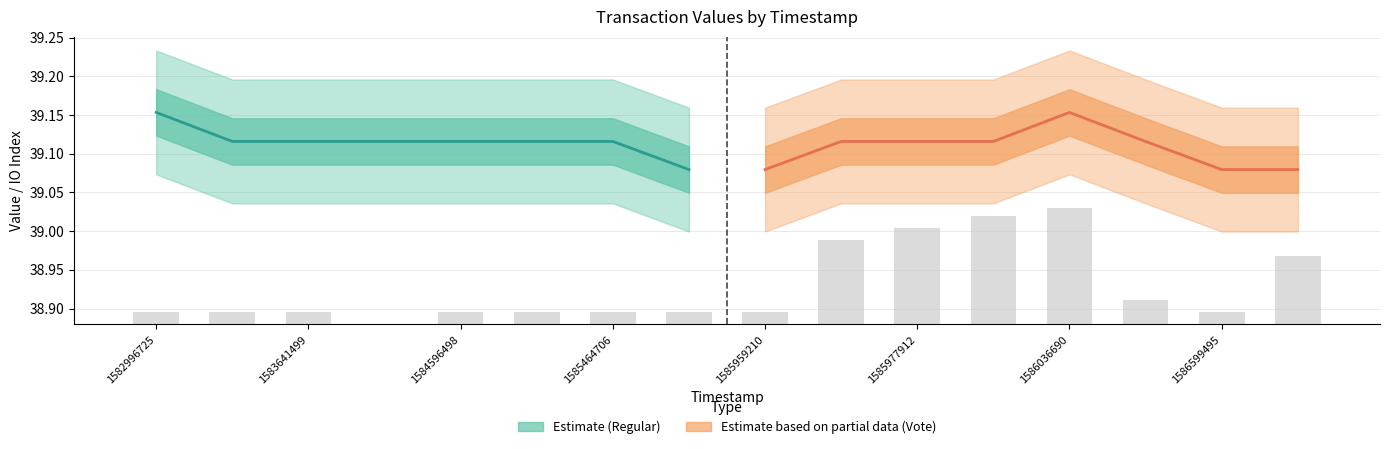

Which label corresponds to the largest value in the chart?

1582996725